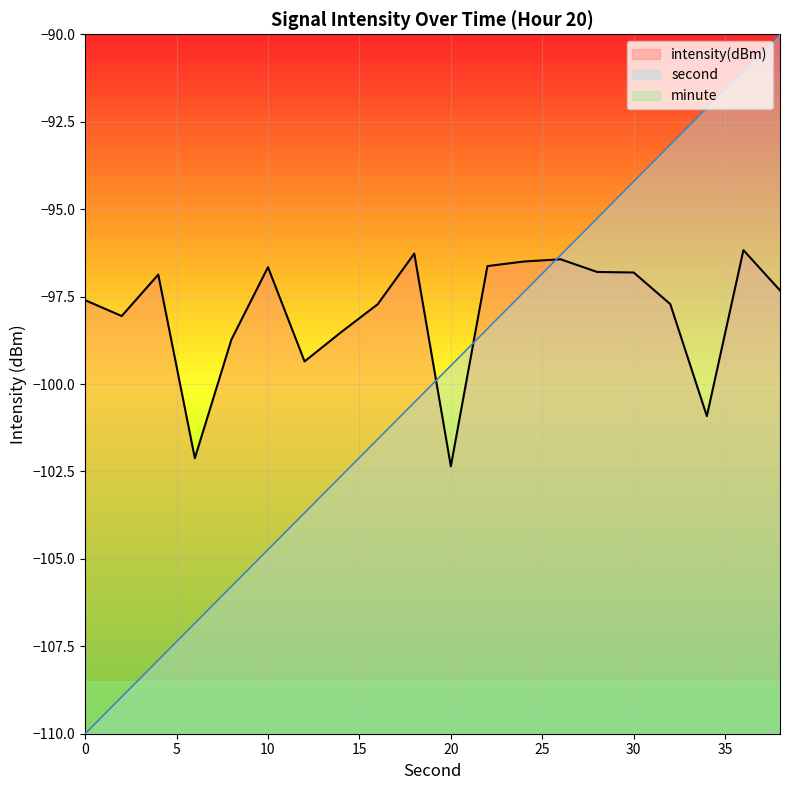

True or false: second has more than 1 interior local peaks.

False